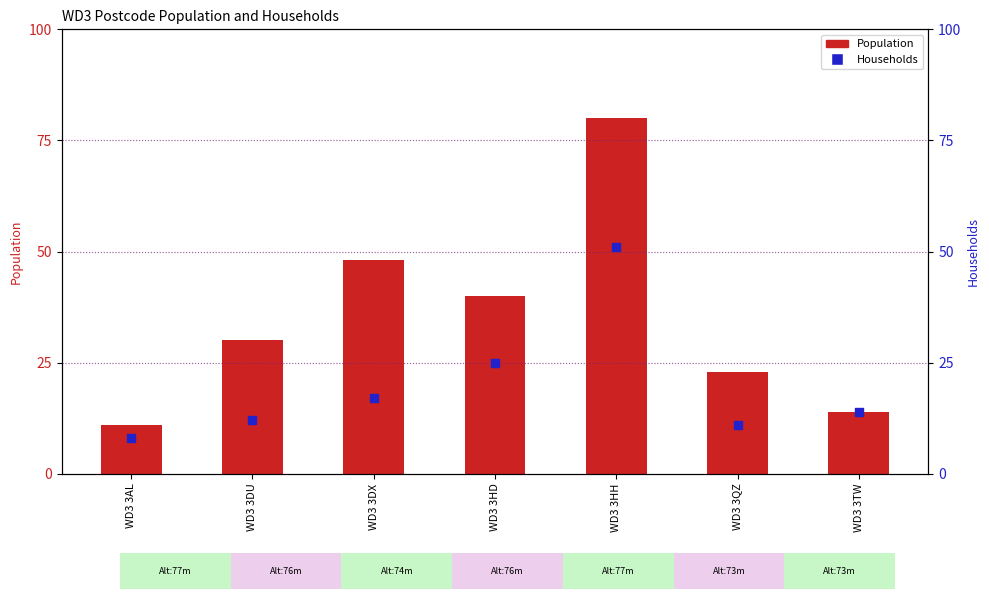

At how many categories does at least one series exceed 79?

1